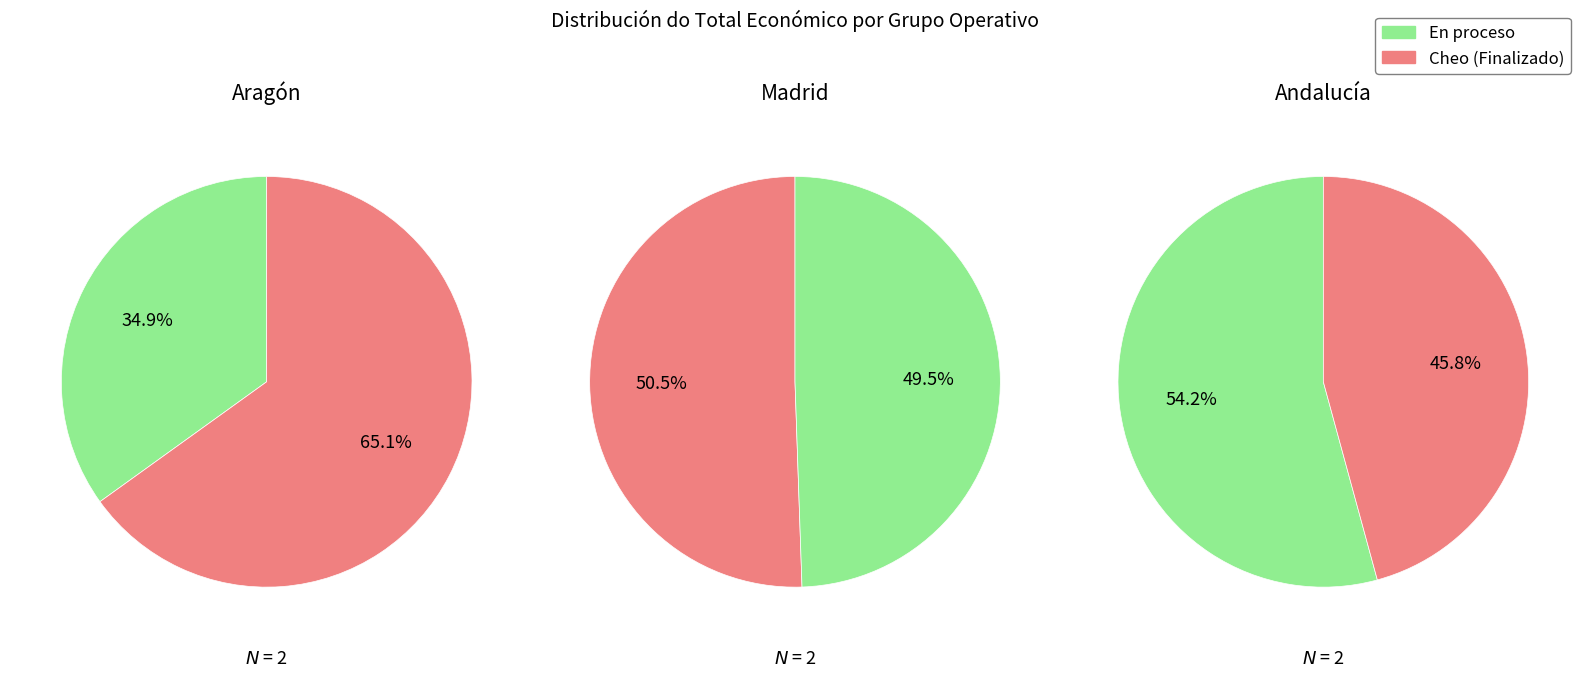

How many slices are in this pie chart?

6